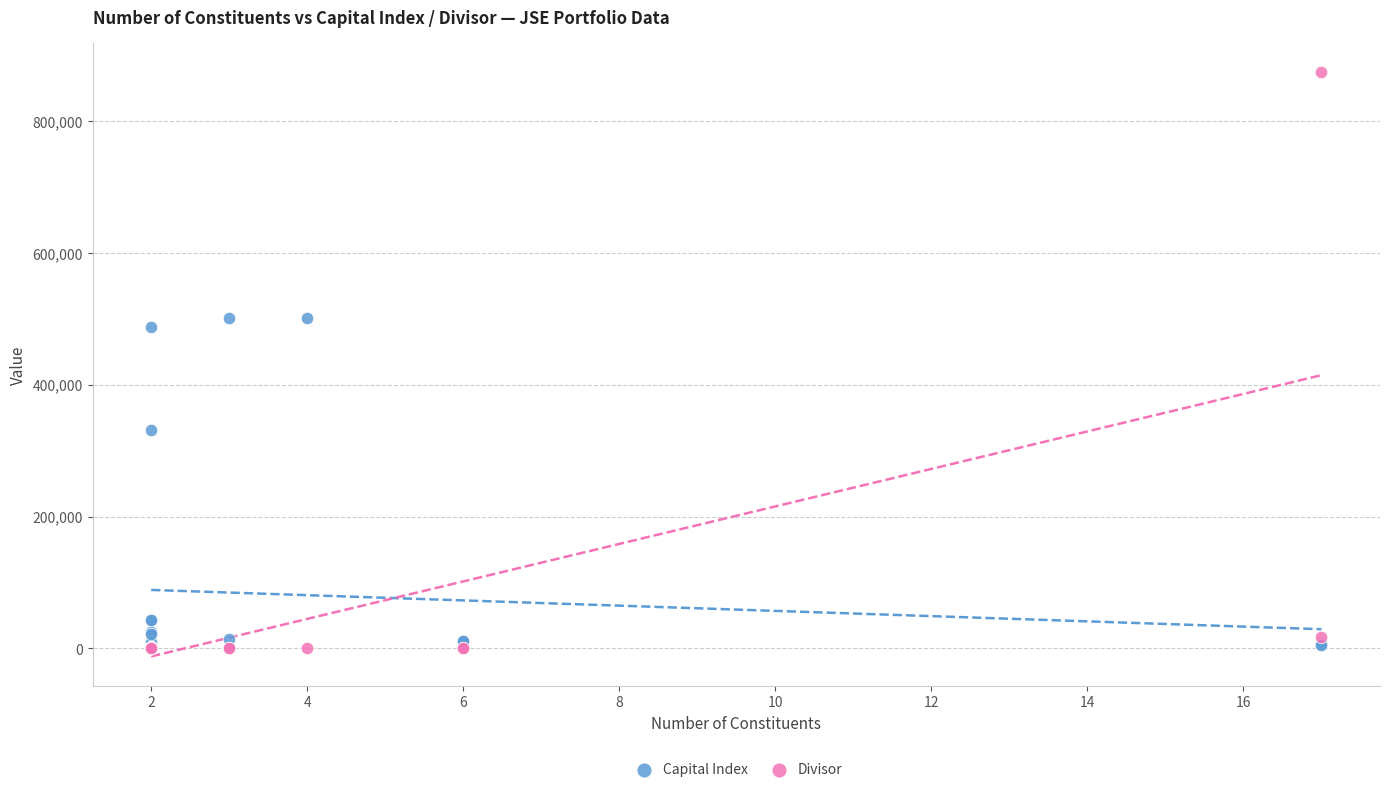

Across all series, what Y value is closest to 436981?

487694.0